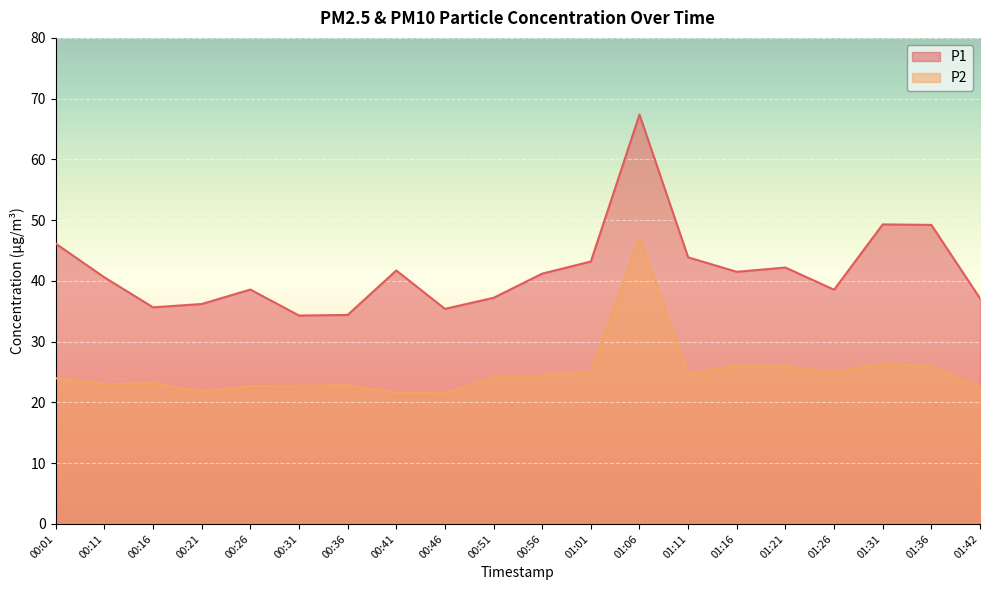

Rank the categories by P2 value from lowest to highest.

00:46, 00:41, 00:21, 01:42, 00:26, 00:31, 00:36, 00:11, 00:16, 00:01, 00:51, 00:56, 01:11, 01:26, 01:01, 01:36, 01:21, 01:16, 01:31, 01:06